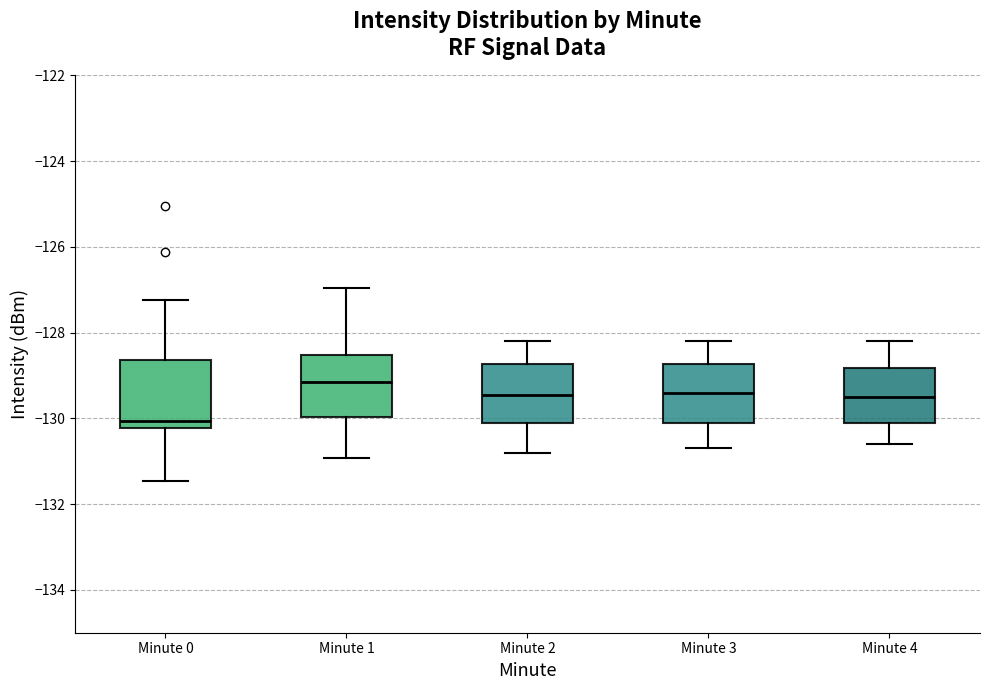

Where does the median line of the box for Minute 3 sit on the y-axis? The values are not printed on the chart, so give them approximately, as read against the axis.

-129.4